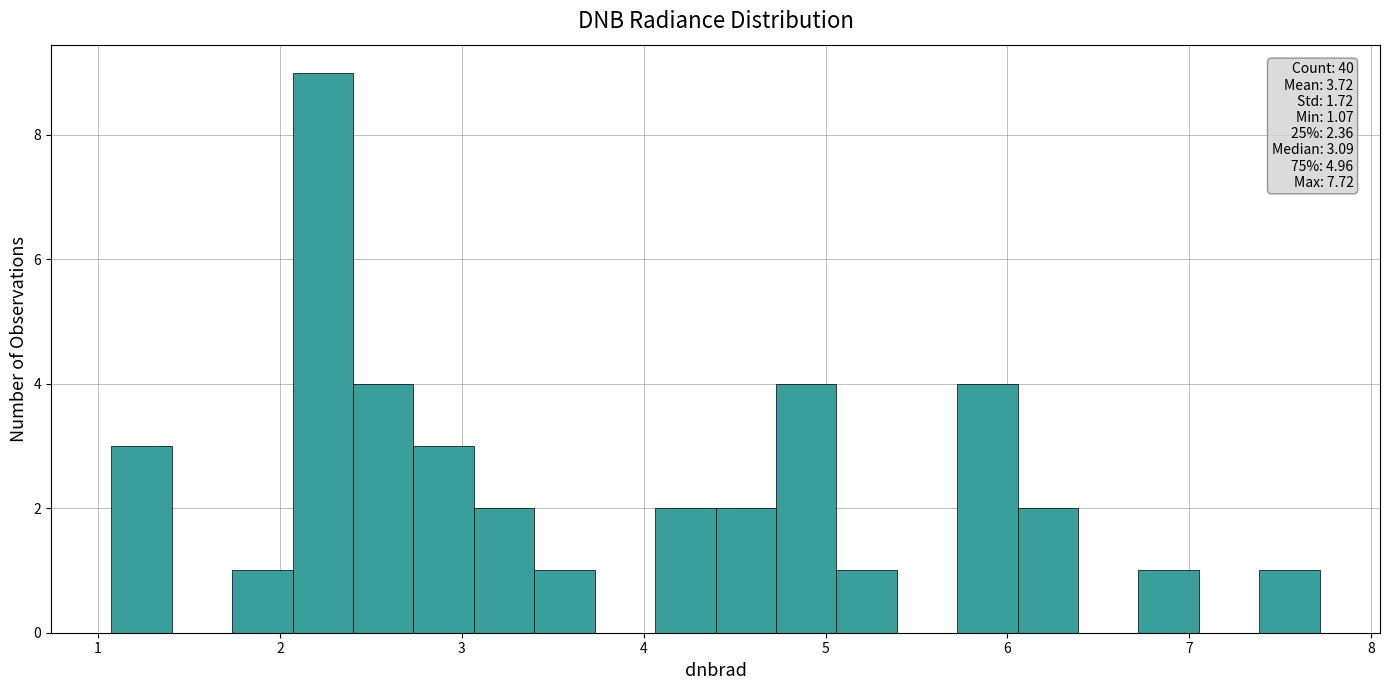

Read against the x-axis, roughly where is the centre of the tallest bar?

2.2